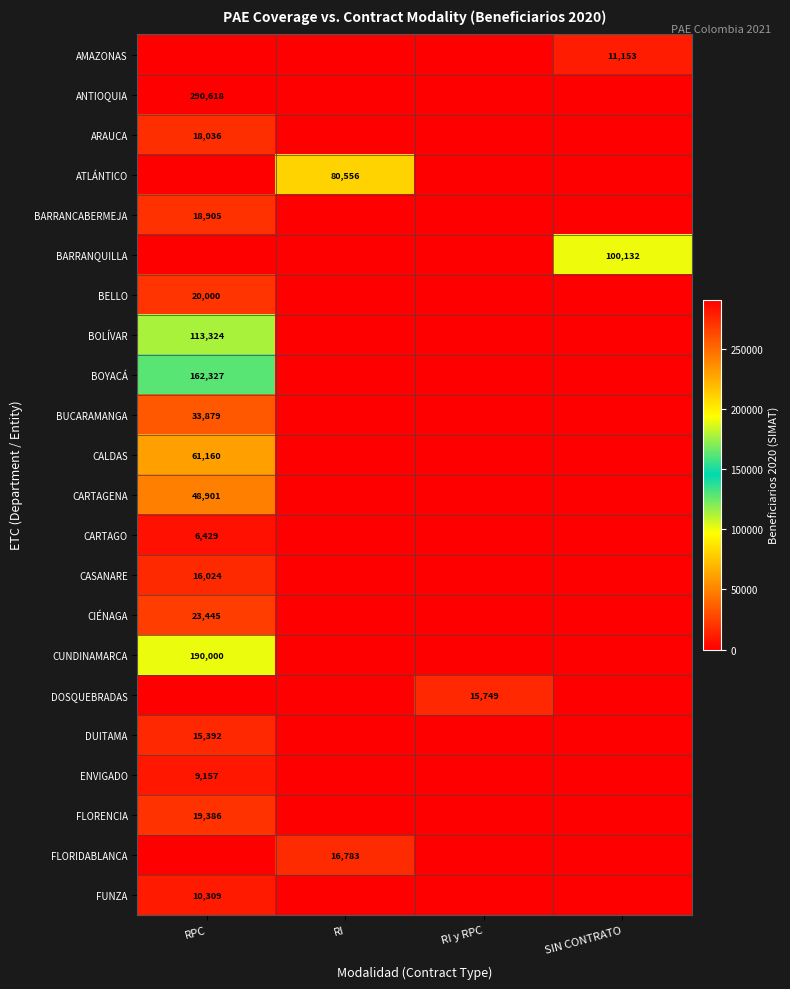

True or false: ENVIGADO has a value of 15088 at RPC.

False